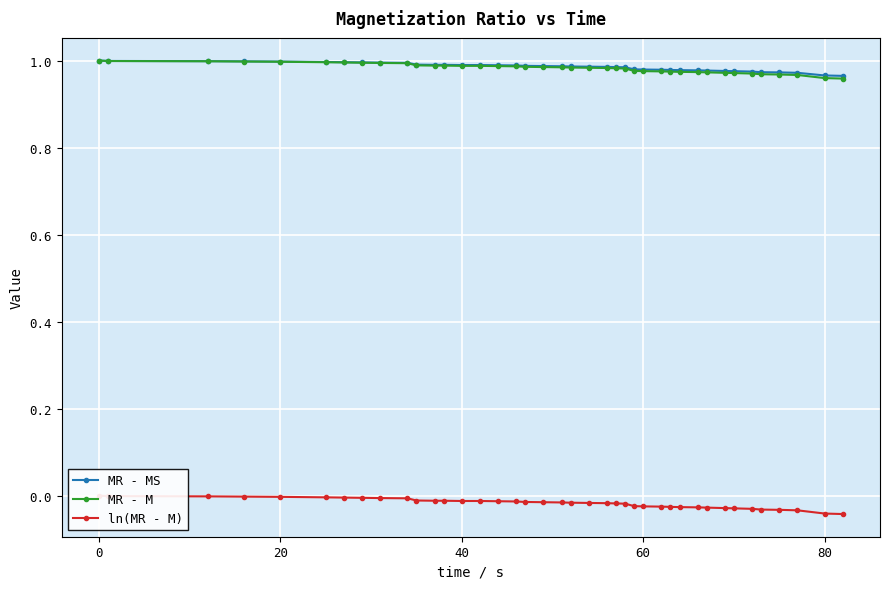

Rank the series by their maximum value, from lowest to highest.

ln(MR - M), MR - MS, MR - M